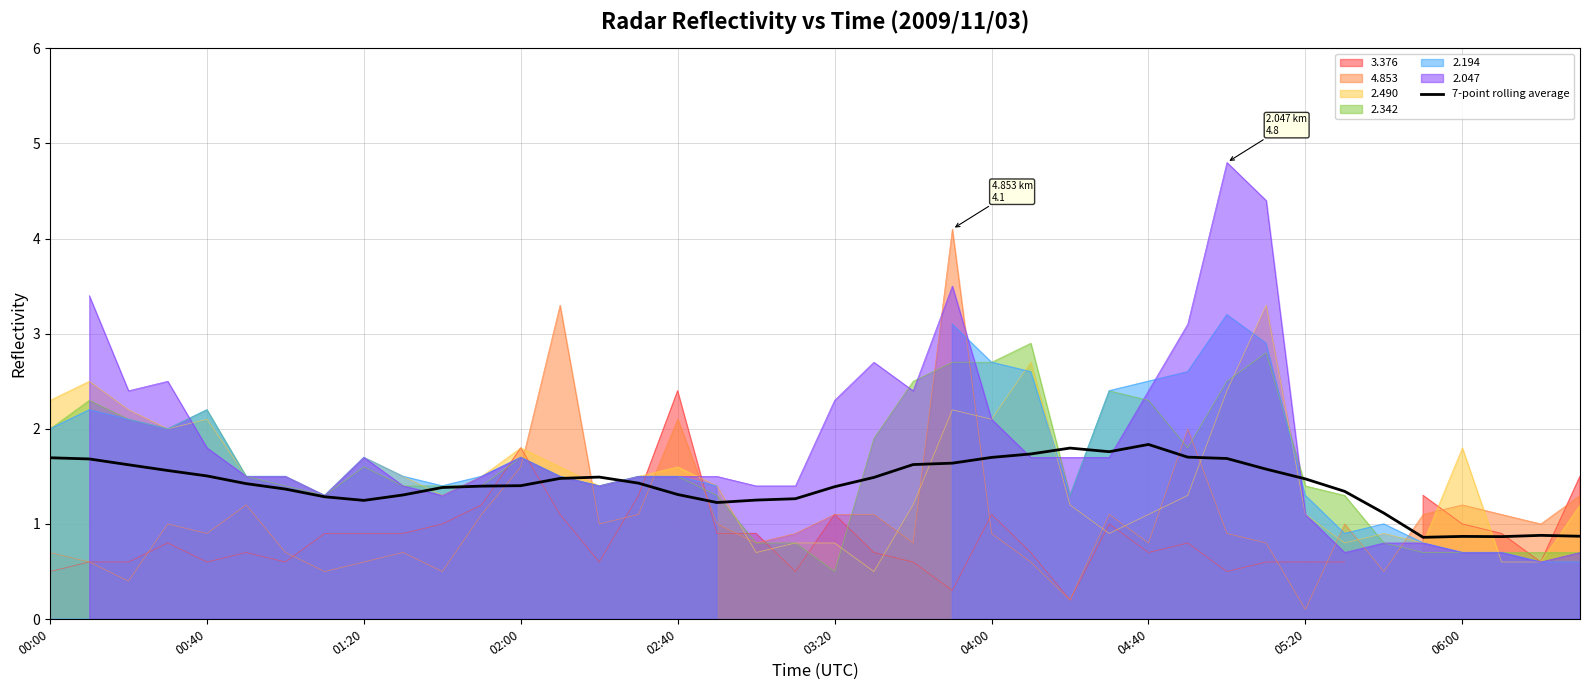

The value of 4.853 at 00:40 is 0.9. True or false?

True